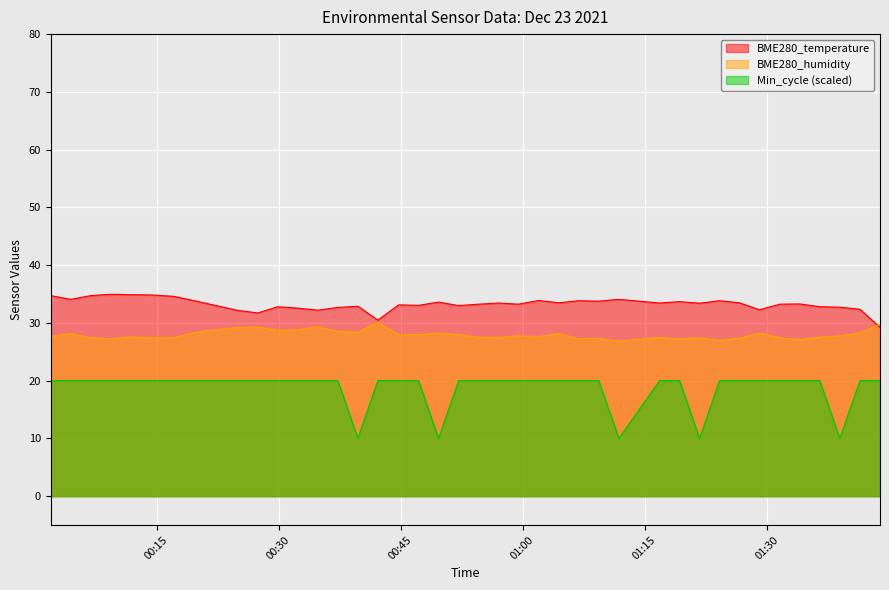

How many lines are shown in the chart?

3